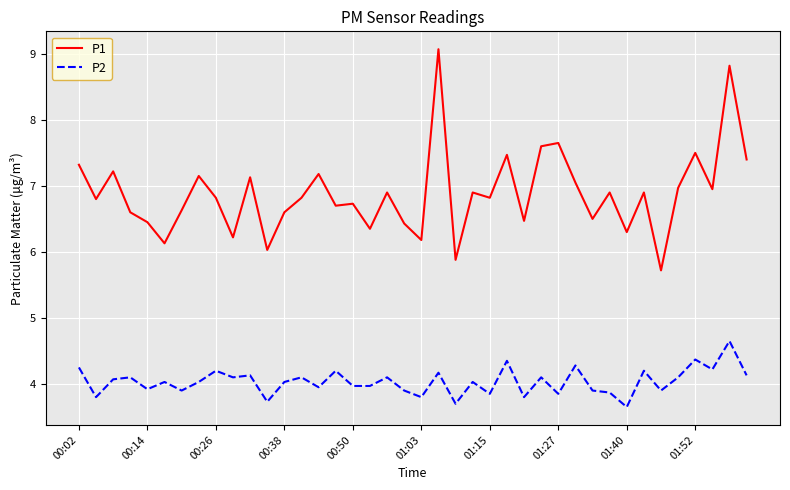

True or false: P1 and P2 intersect in this chart.

False